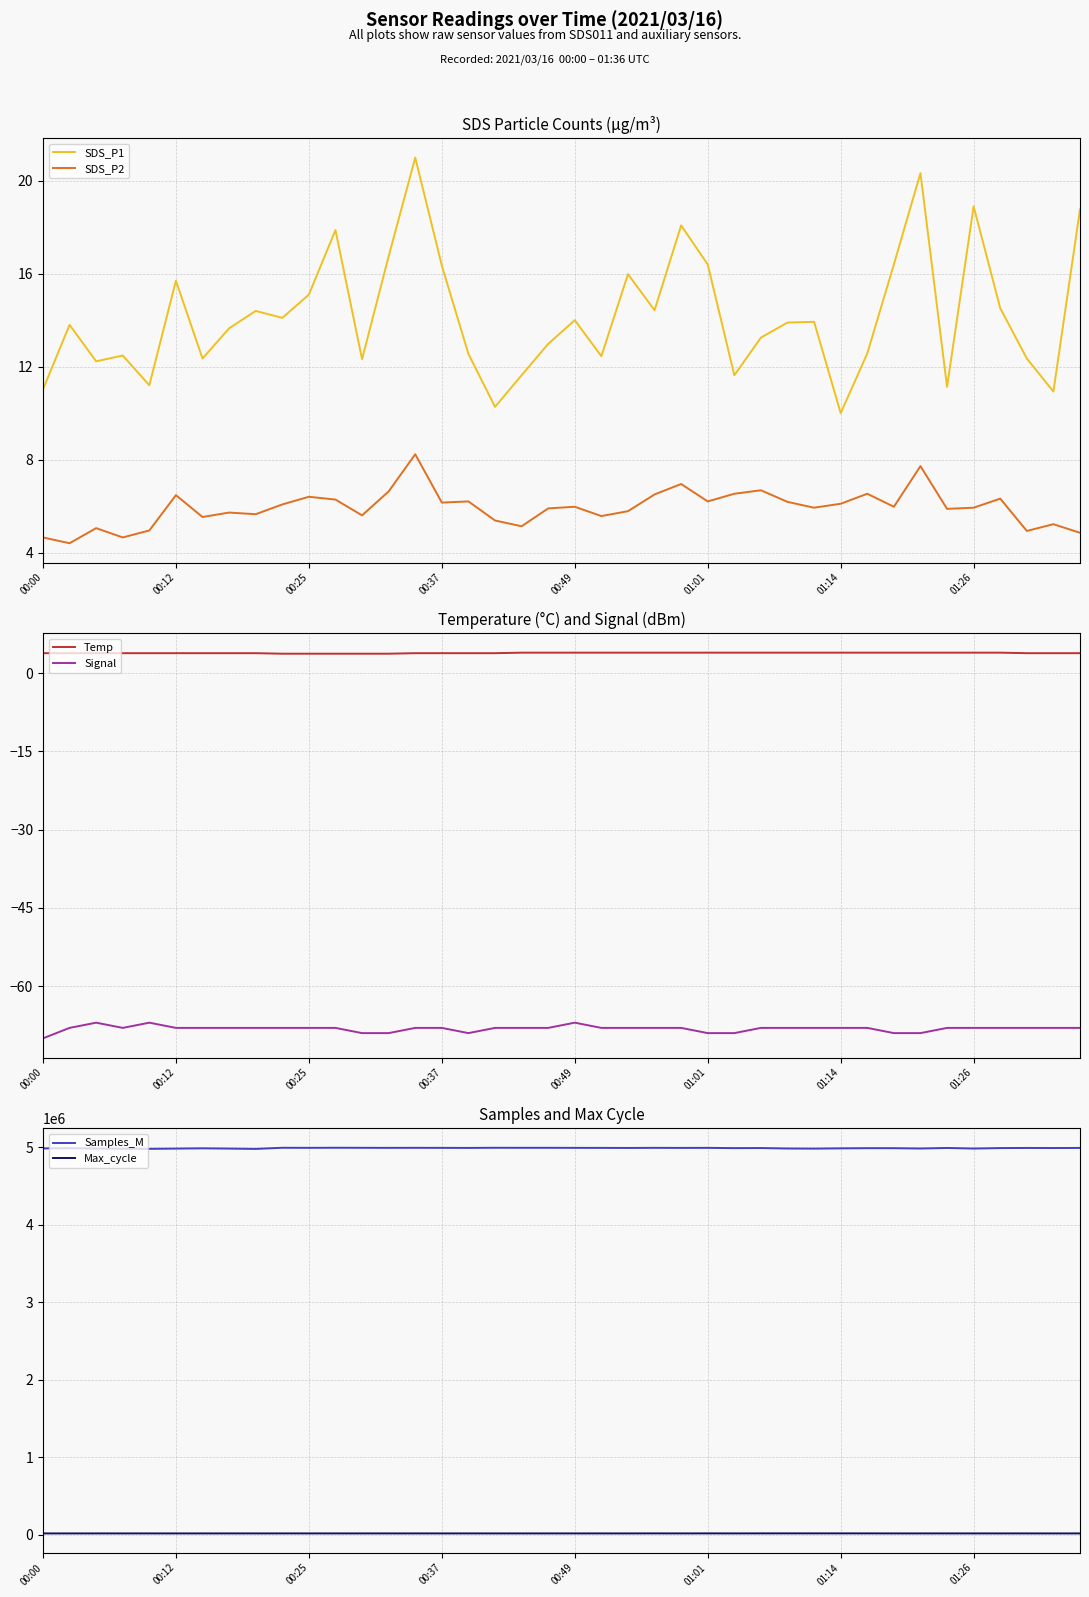

What is the maximum value for Signal?

-67.0